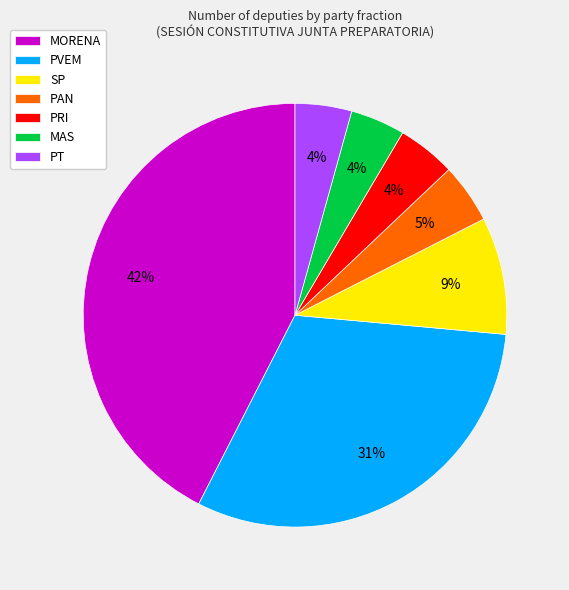

To the nearest percent, what portion does PAN represent?

5%